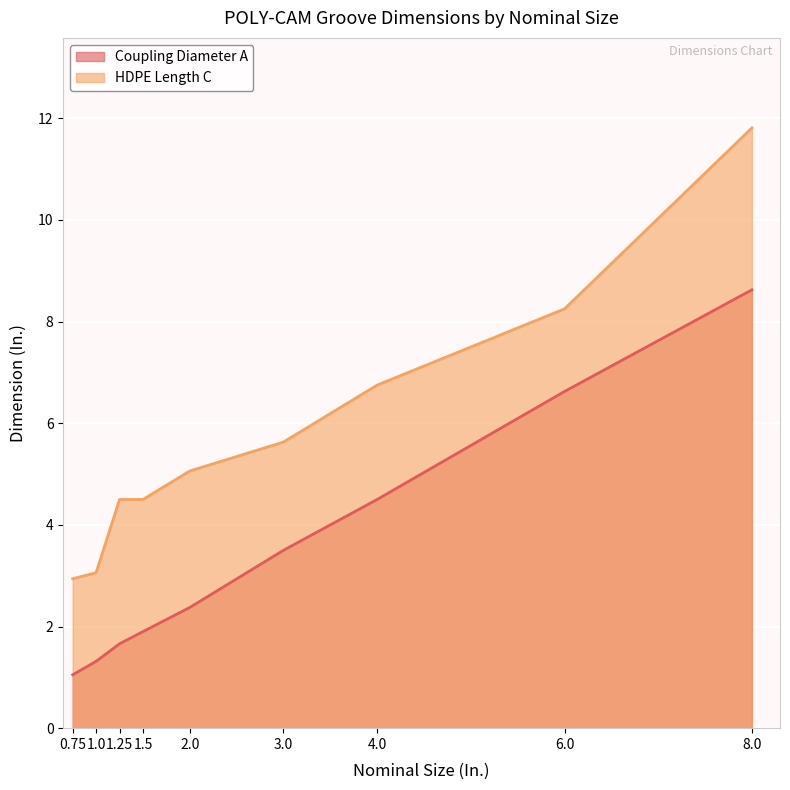

True or false: Coupling Diameter A has a value of 10.8 at 6.0.

False